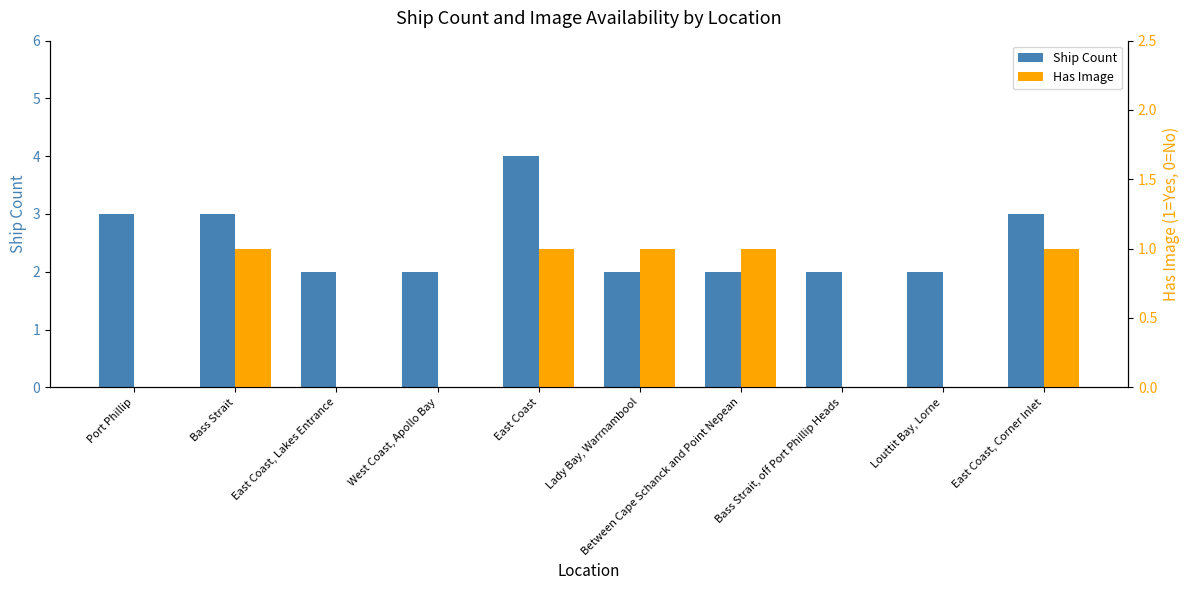

At how many categories does at least one series exceed 2?

4